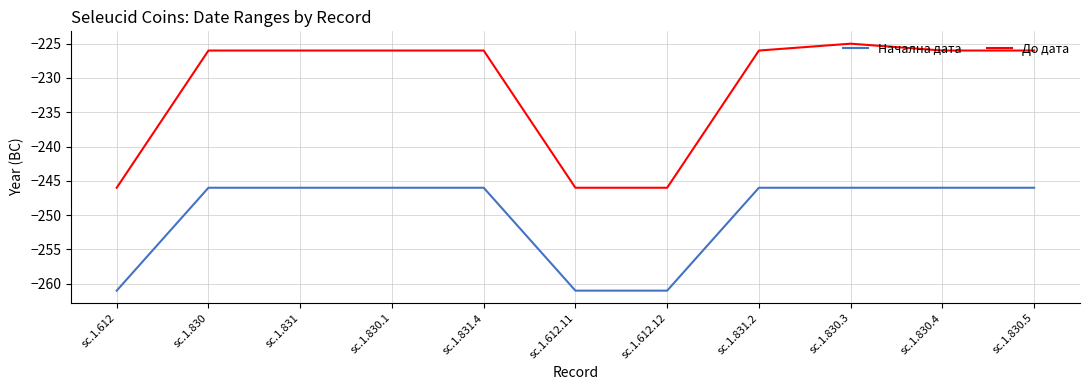

Which series changed the most between sc.1.612 and sc.1.830?

До дата